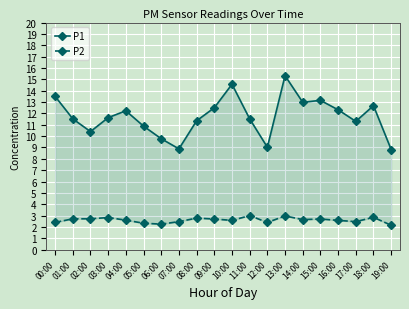

How many lines are shown in the chart?

2